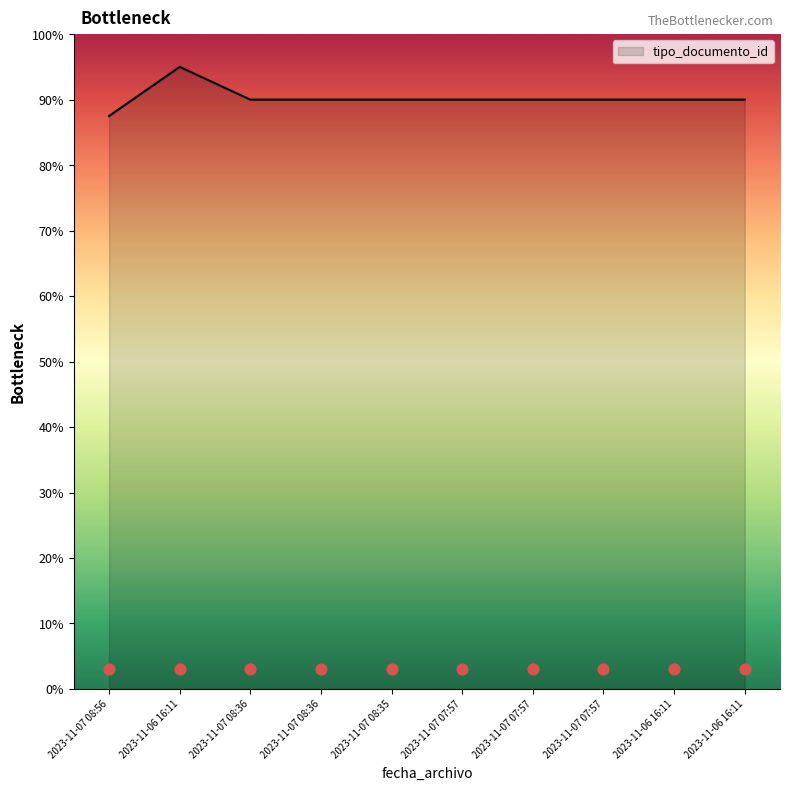

Approximately how many times larger is the value at 2023-11-07 08:56 compared to 2023-11-07 07:57?

1.0